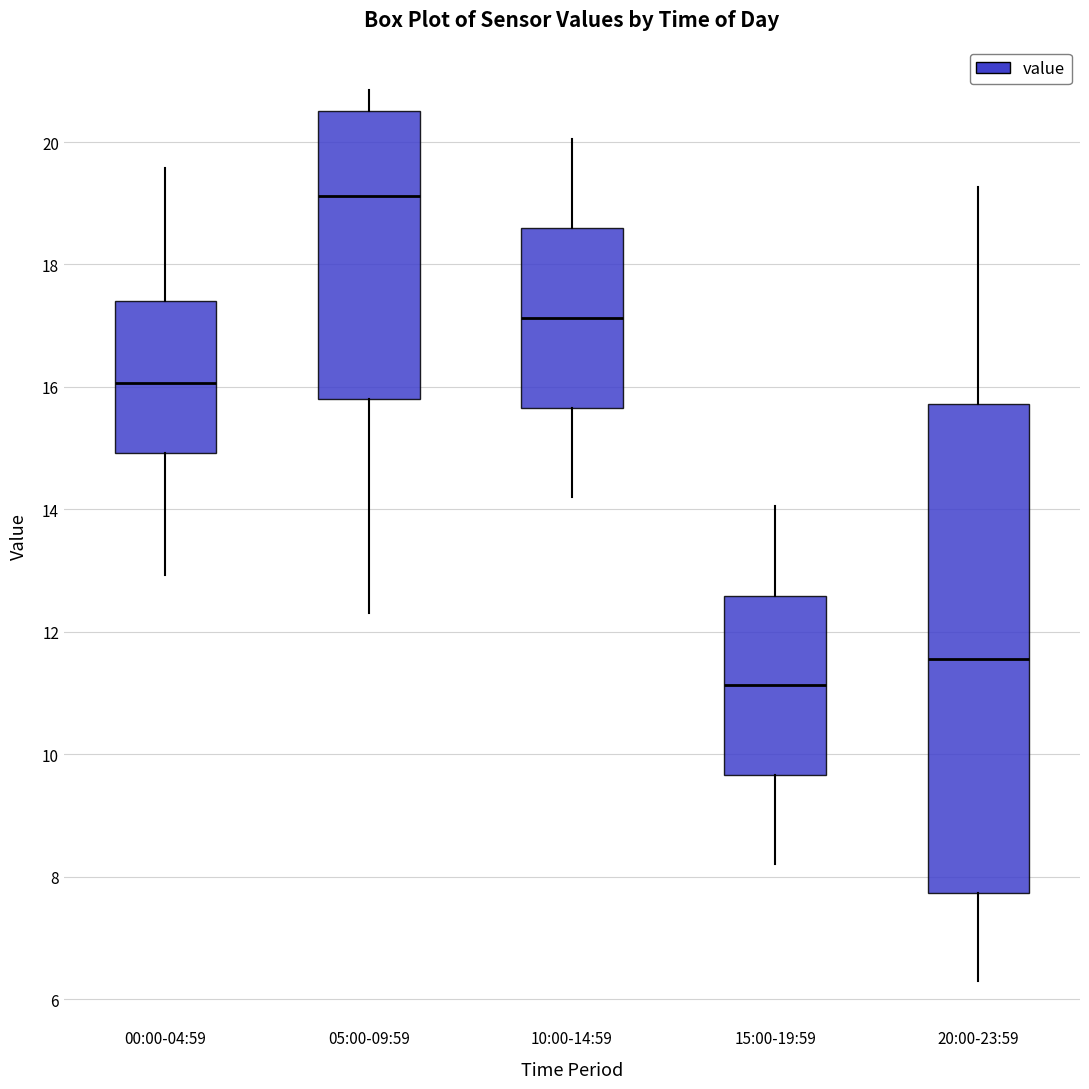

Where does the lower whisker of the box for 05:00-09:59 end on the y-axis? The values are not printed on the chart, so give them approximately, as read against the axis.

12.4